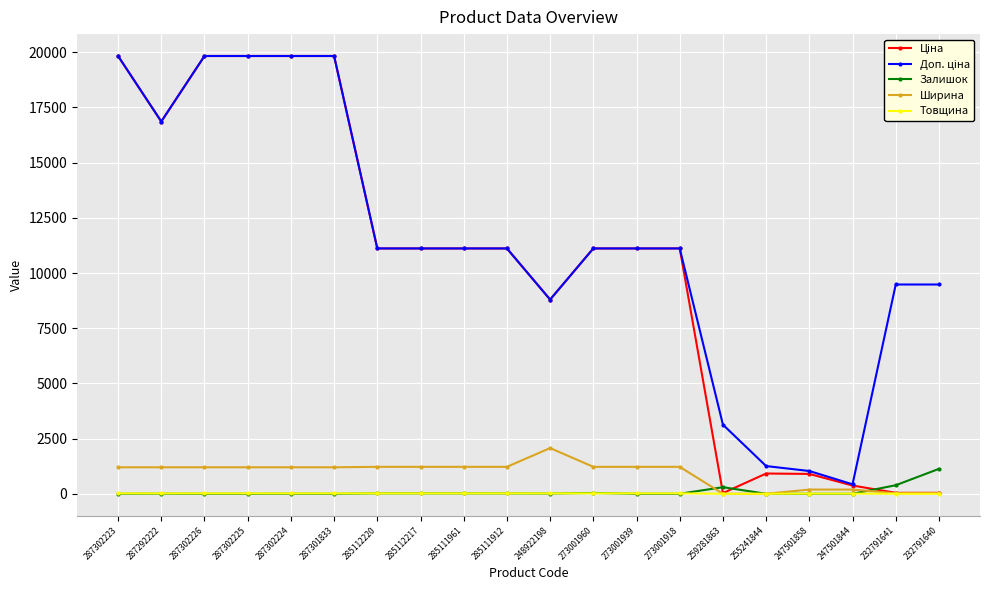

What is the greatest value displayed?

19831.1